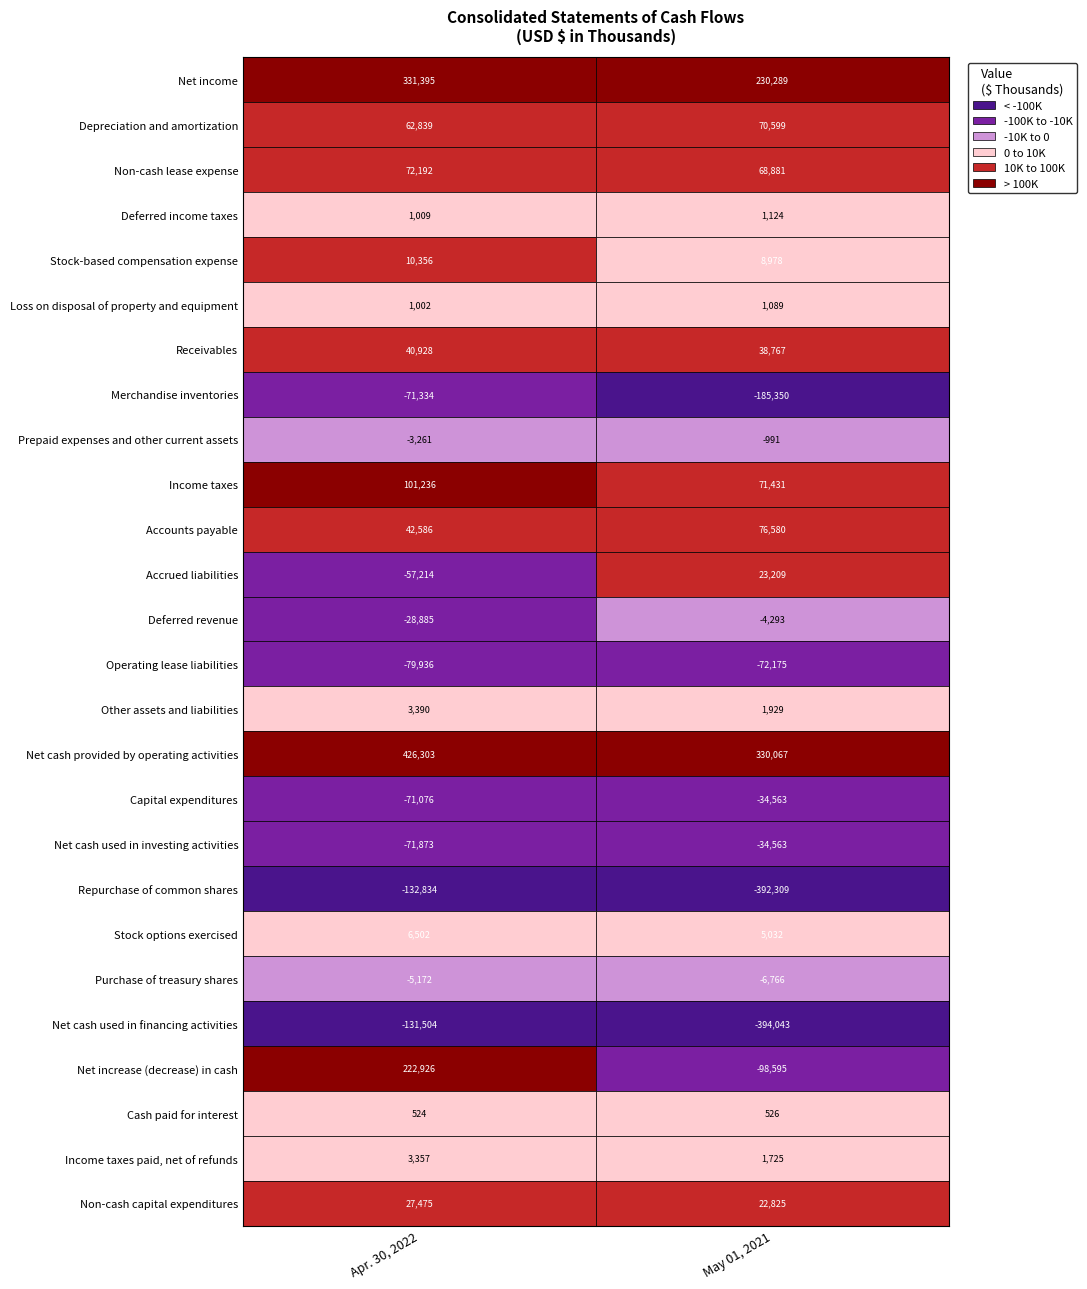

What value does the Stock-based compensation expense series have at Depreciation and amortization, to the nearest 50?

9000